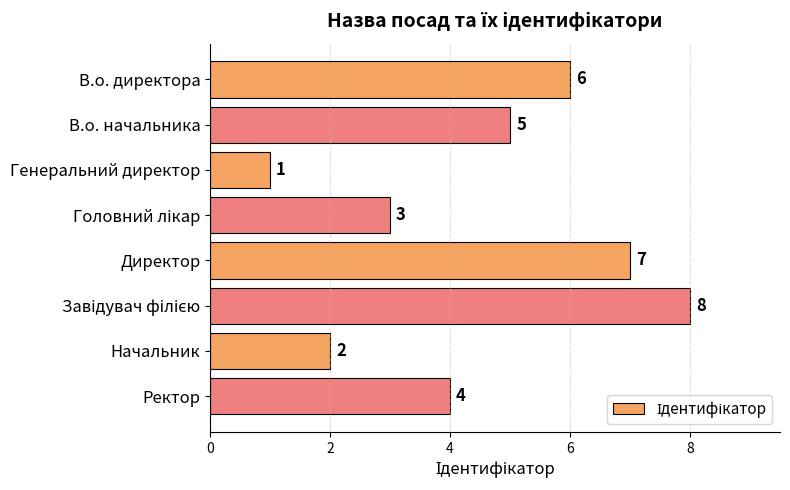

True or false: the data shows 2 at В.о. начальника.

False